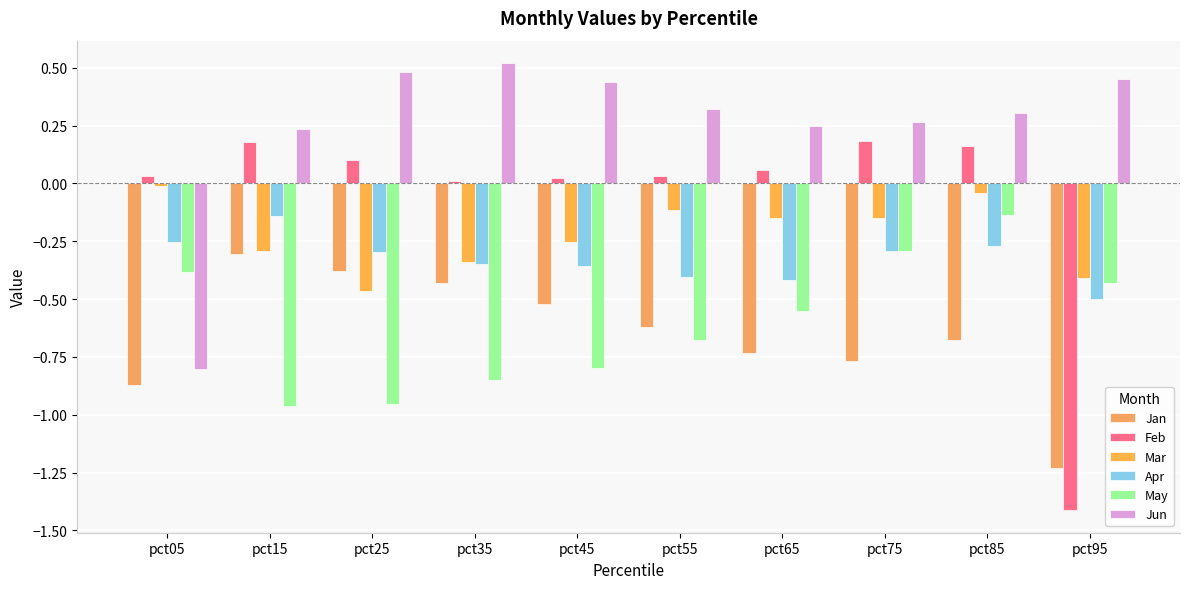

How many groups of bars are there?

10